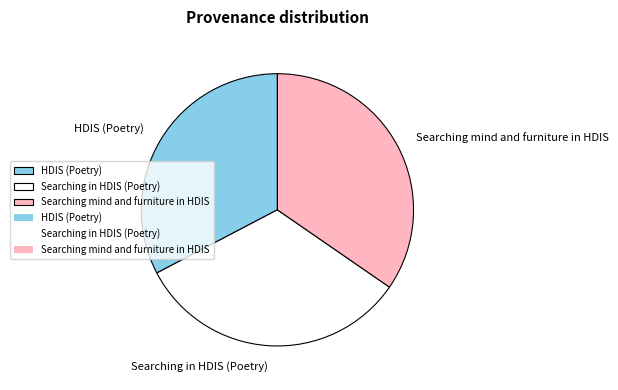

Between Searching mind and furniture in HDIS and Searching in HDIS (Poetry), which is larger?

Searching mind and furniture in HDIS